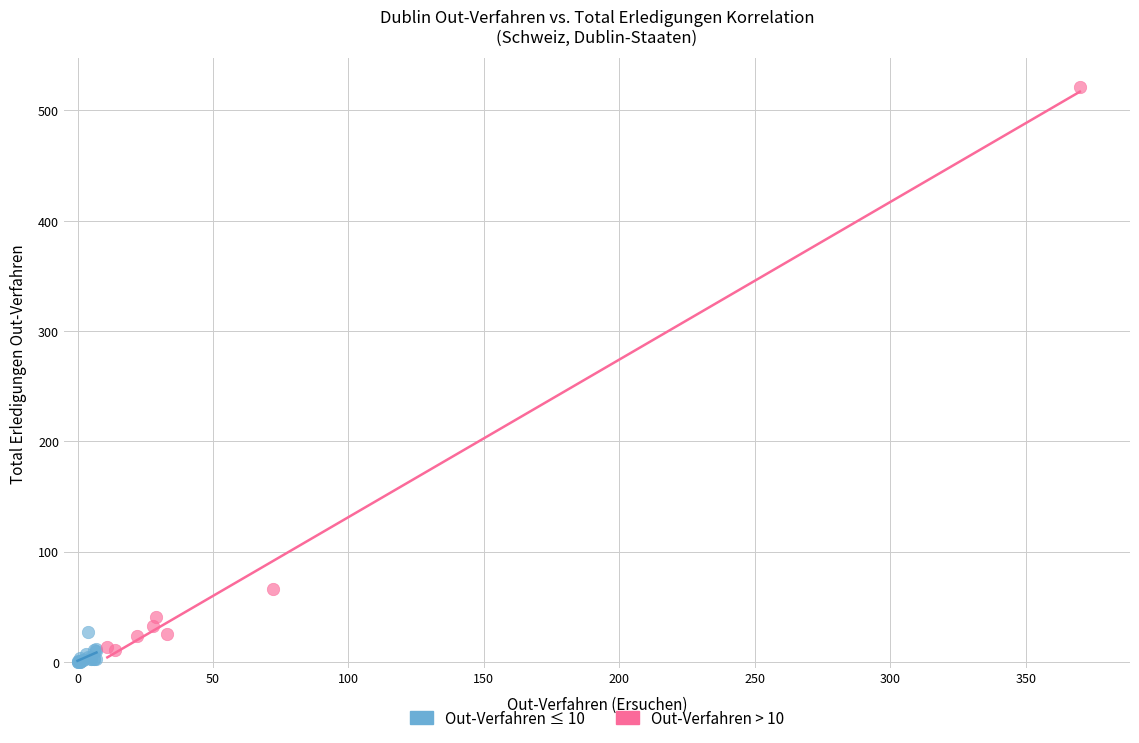

Which series has the widest spread of Y values?

Out-Verfahren > 10